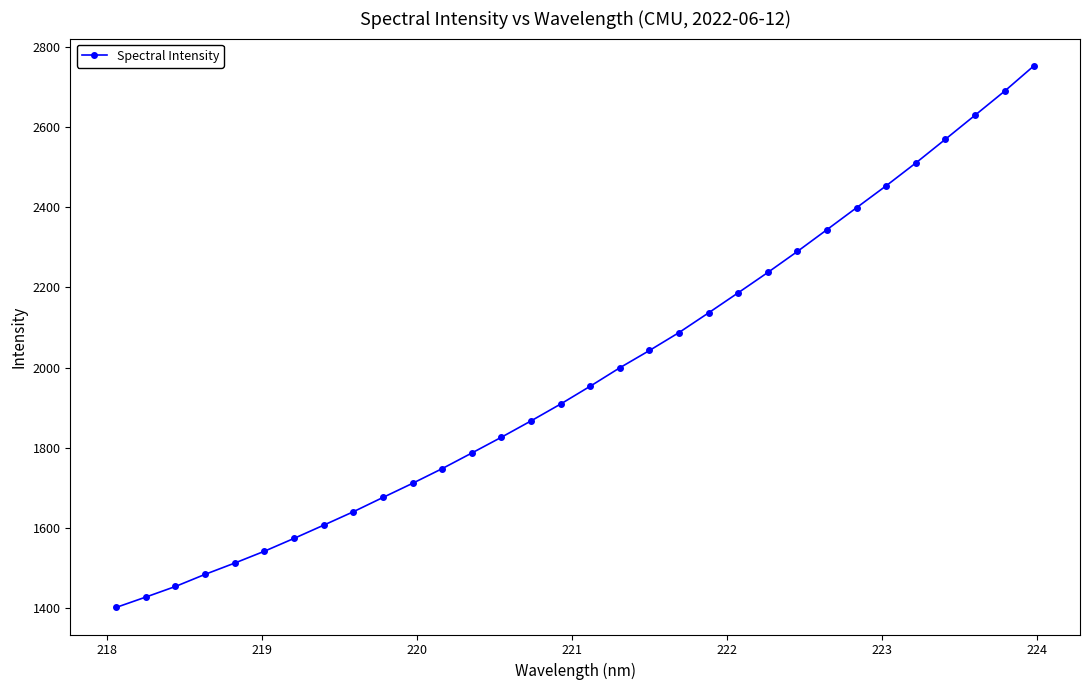

How many data points are less than 1953?

16